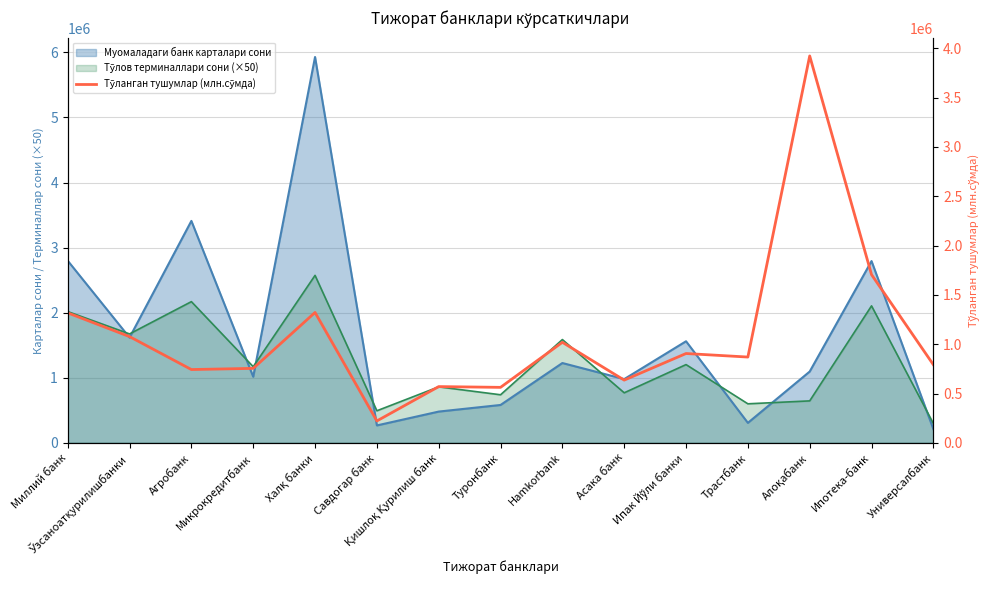

How many points are higher than both their immediate neighbors (excluding endpoints)?

5